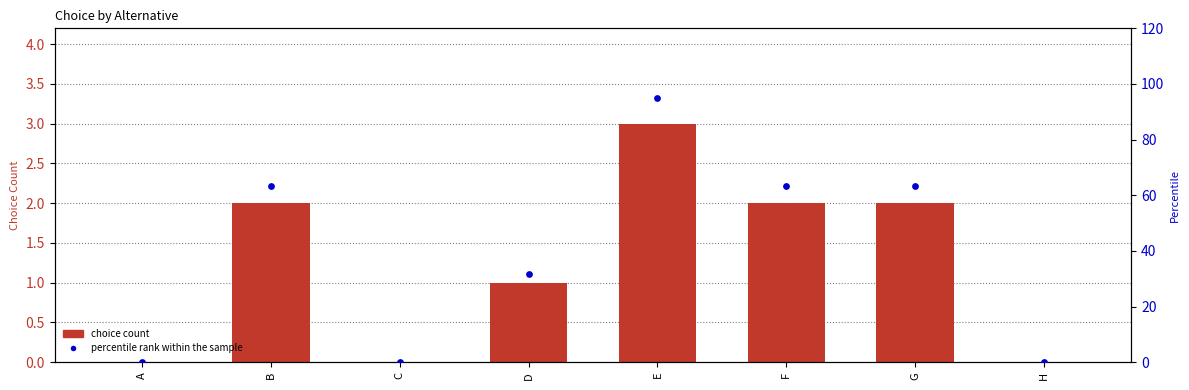

Which series reaches the maximum Y coordinate?

percentile rank within the sample